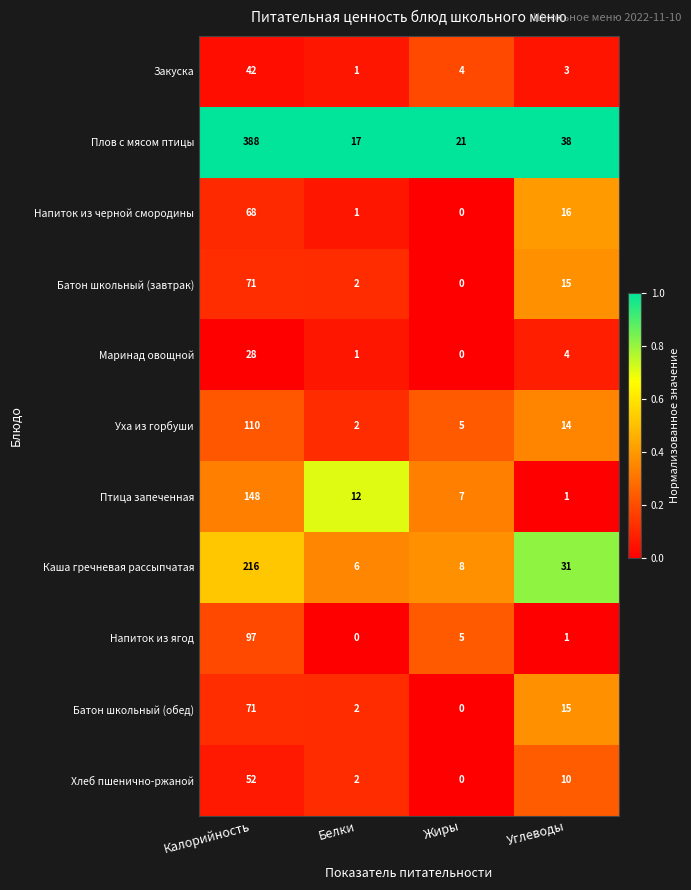

Which series has the largest total across all categories?

Плов с мясом птицы